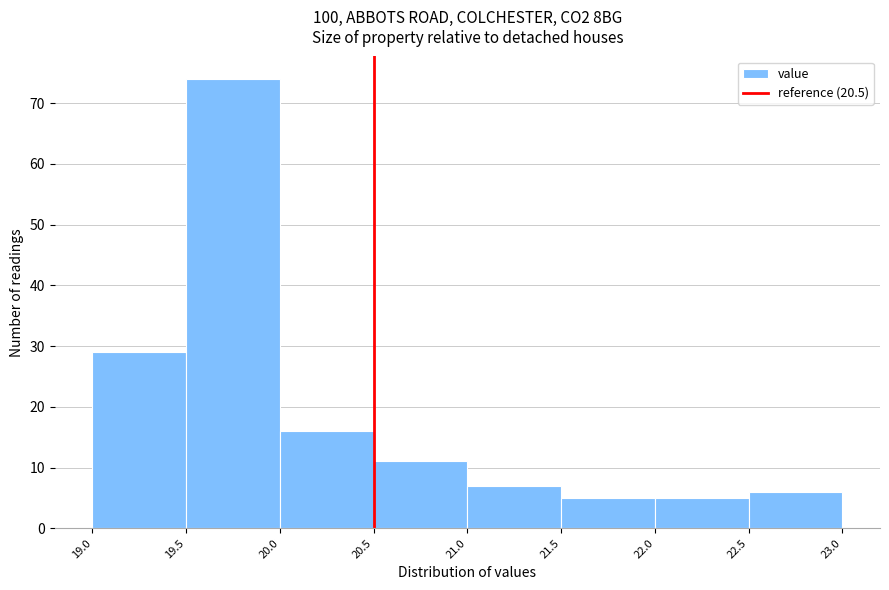

Reading left to right, list every bar in this chart as the range it spans on the x-axis followed by its height. The values are not printed on the chart, so give them approximately, as read against the axis.

19.0 to 19.5: 29
19.5 to 20.0: 74
20.0 to 20.5: 16
20.5 to 21.0: 11
21.0 to 21.5: 7
21.5 to 22.0: 5
22.0 to 22.5: 5
22.5 to 23.0: 6